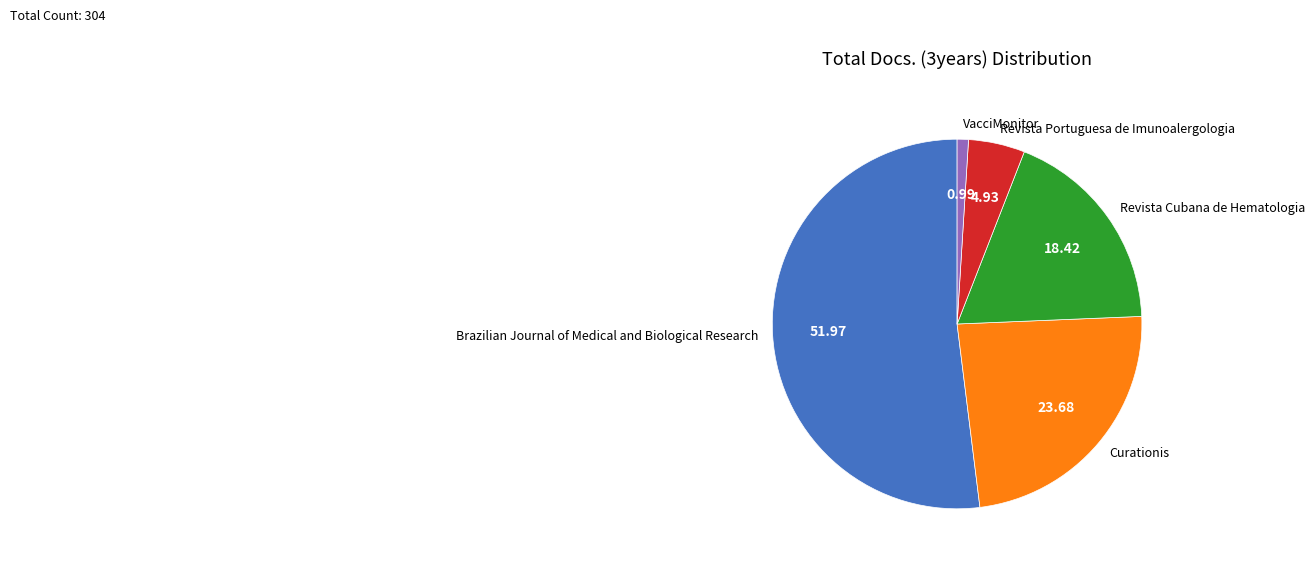

Do Curationis and Revista Cubana de Hematologia together represent more than half of the pie?

No